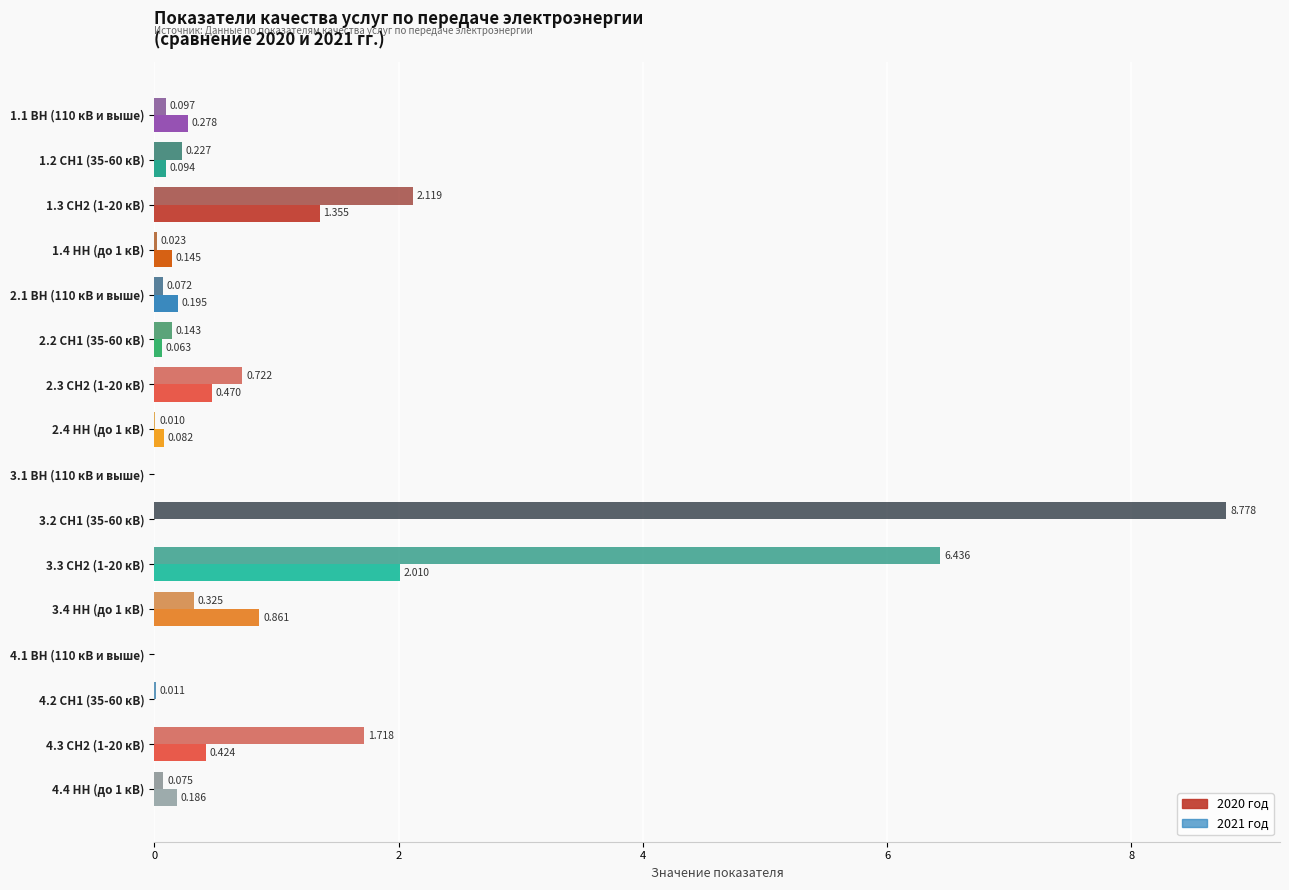

Is the value of 2020 год at 4.2 СН1 (35-60 кВ) greater than the value of 2021 год at 4.4 НН (до 1 кВ)?

No